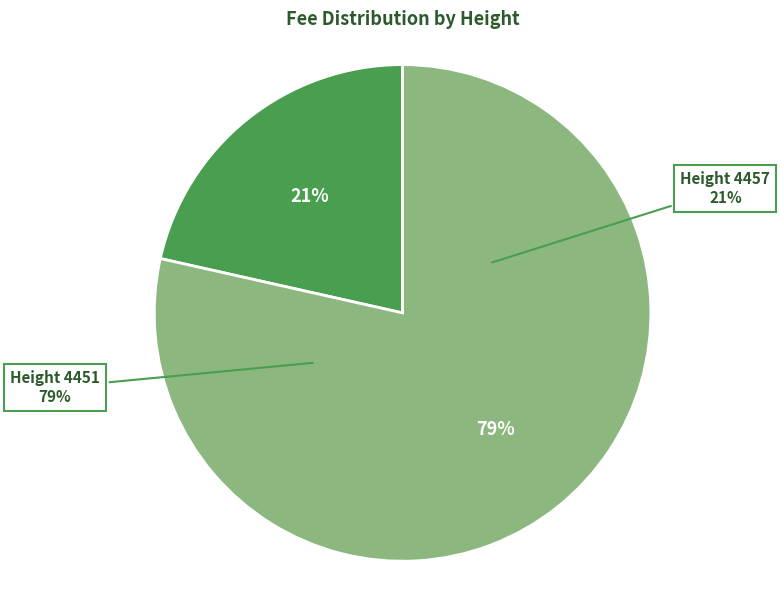

What is the ratio of the value at Height 4457 to the value at Height 4451?

0.3